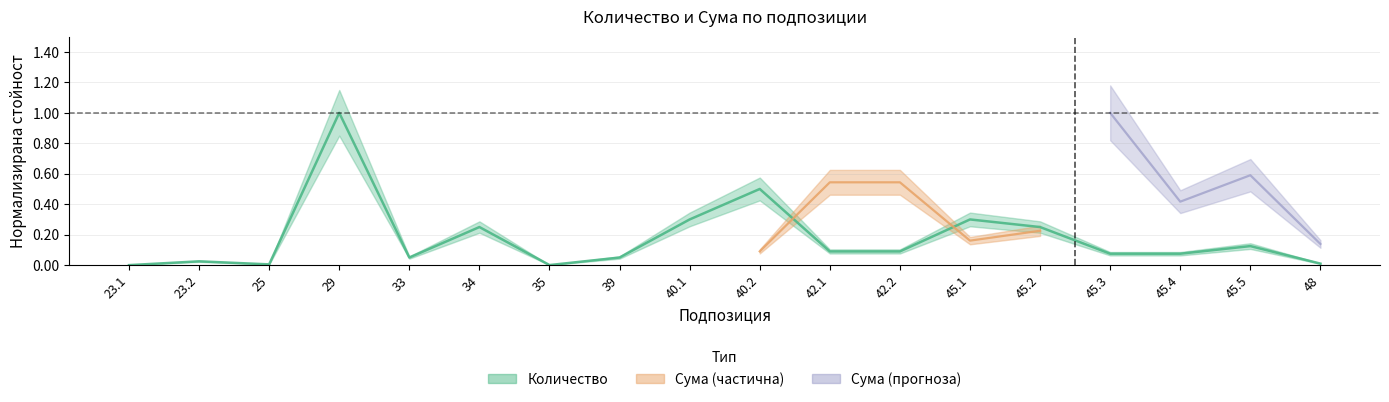

List the labels in order of value, largest first.

29, 40.2, 40.1, 45.1, 34, 45.2, 45.5, 42.1, 42.2, 45.3, 45.4, 33, 39, 23.2, 48, 25, 35, 23.1